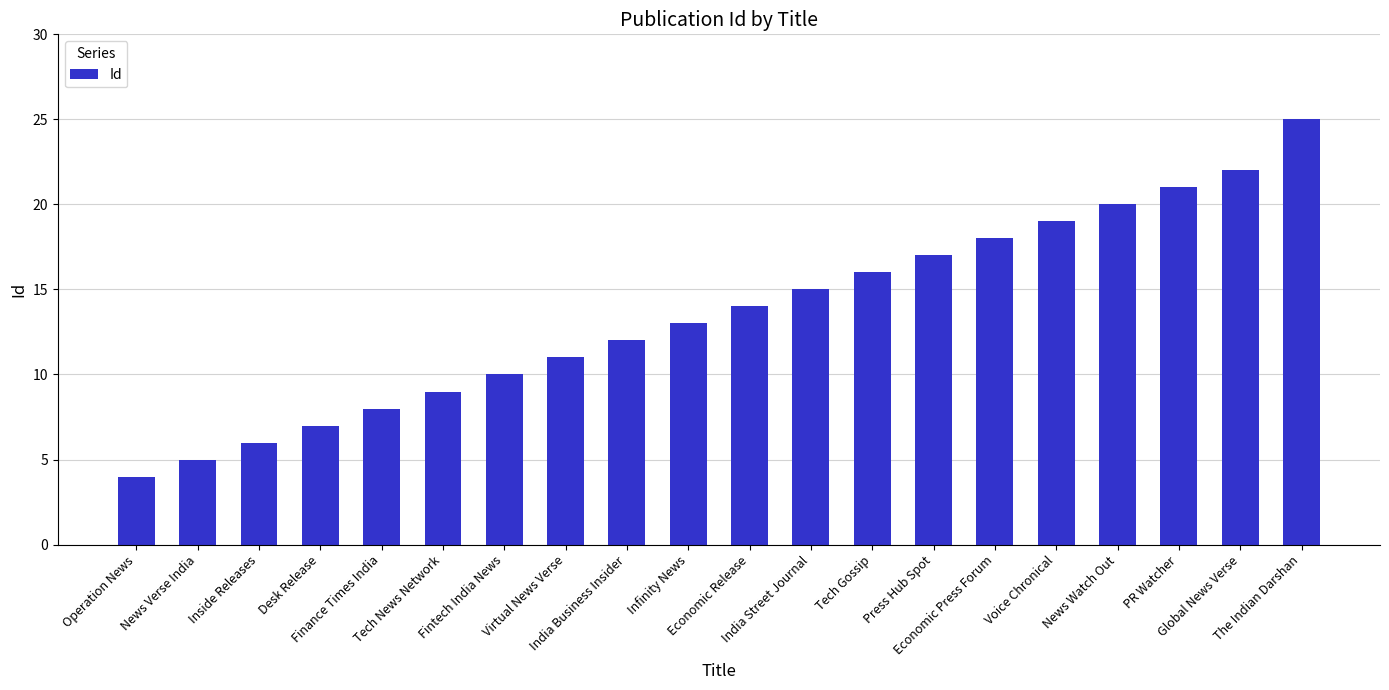

Reading right to left, extract all data points from this chart.

25	22	21	20	19	18	17	16	15	14	13	12	11	10	9	8	7	6	5	4